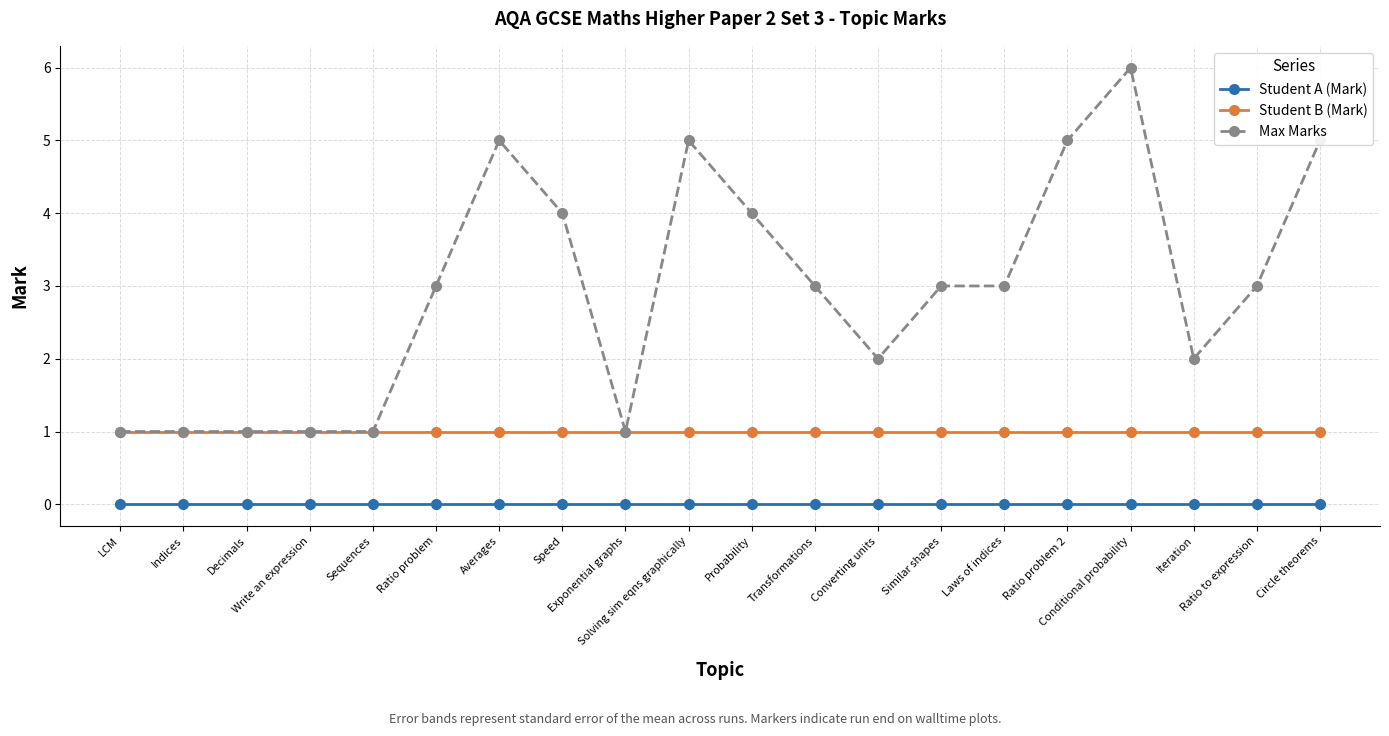

What is the sum of all Student B (Mark) values?

20